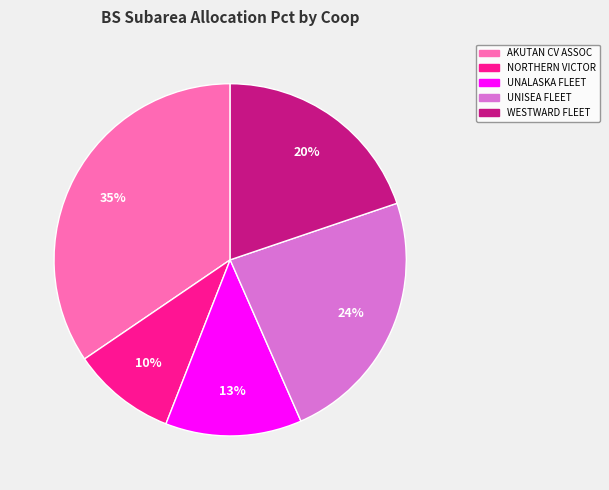

To the nearest percent, what is the difference between the largest and smallest slice percentages?

25%